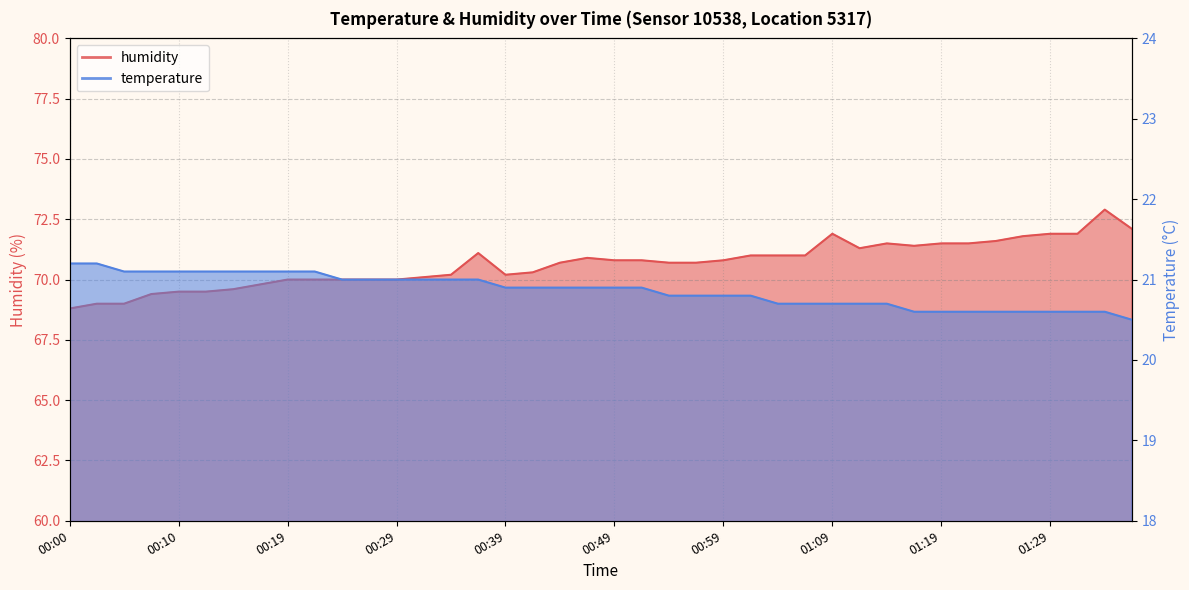

Which series has the largest range (max minus min)?

humidity